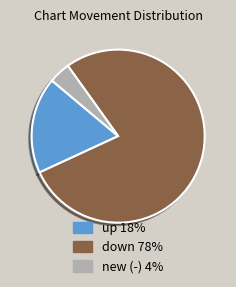

Rank the categories by value from highest to lowest.

down, up, new